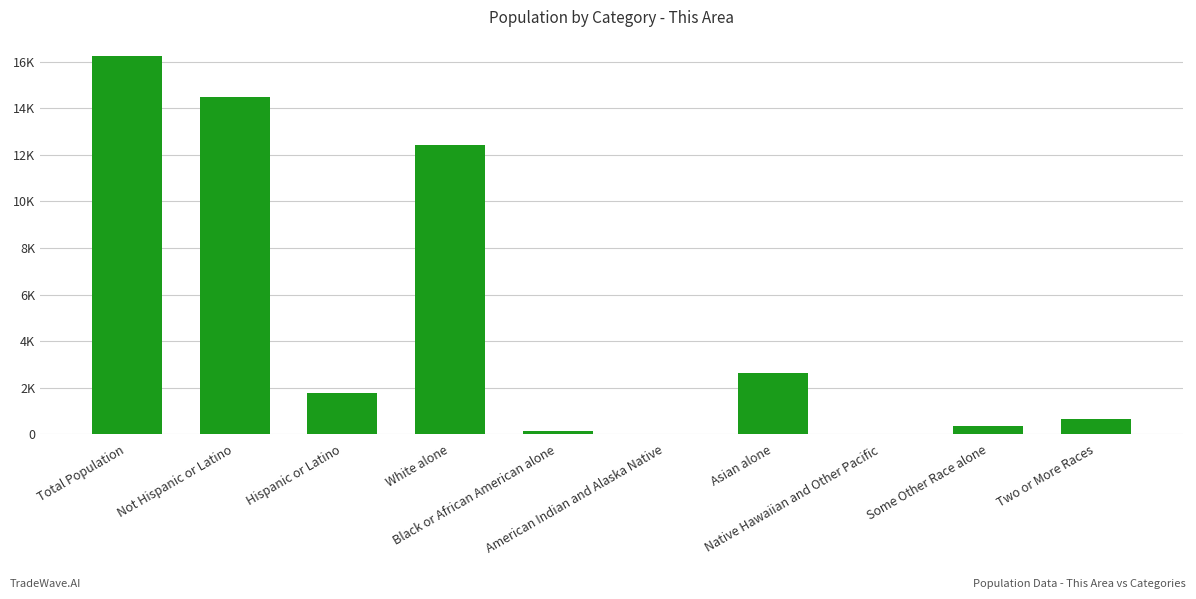

List the labels in order of value, largest first.

Total Population, Not Hispanic or Latino, White alone, Asian alone, Hispanic or Latino, Two or More Races, Some Other Race alone, Black or African American alone, American Indian and Alaska Native, Native Hawaiian and Other Pacific